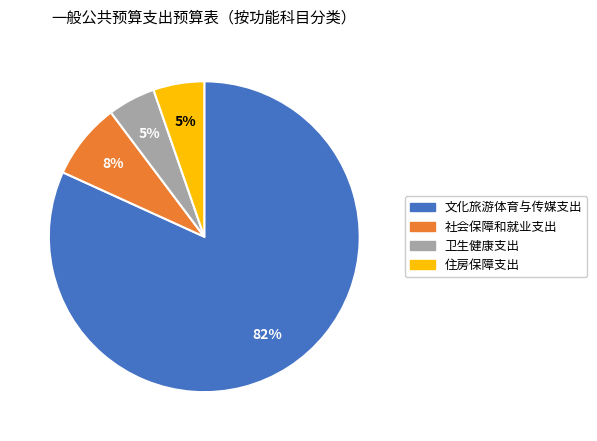

How many slices are in this pie chart?

4